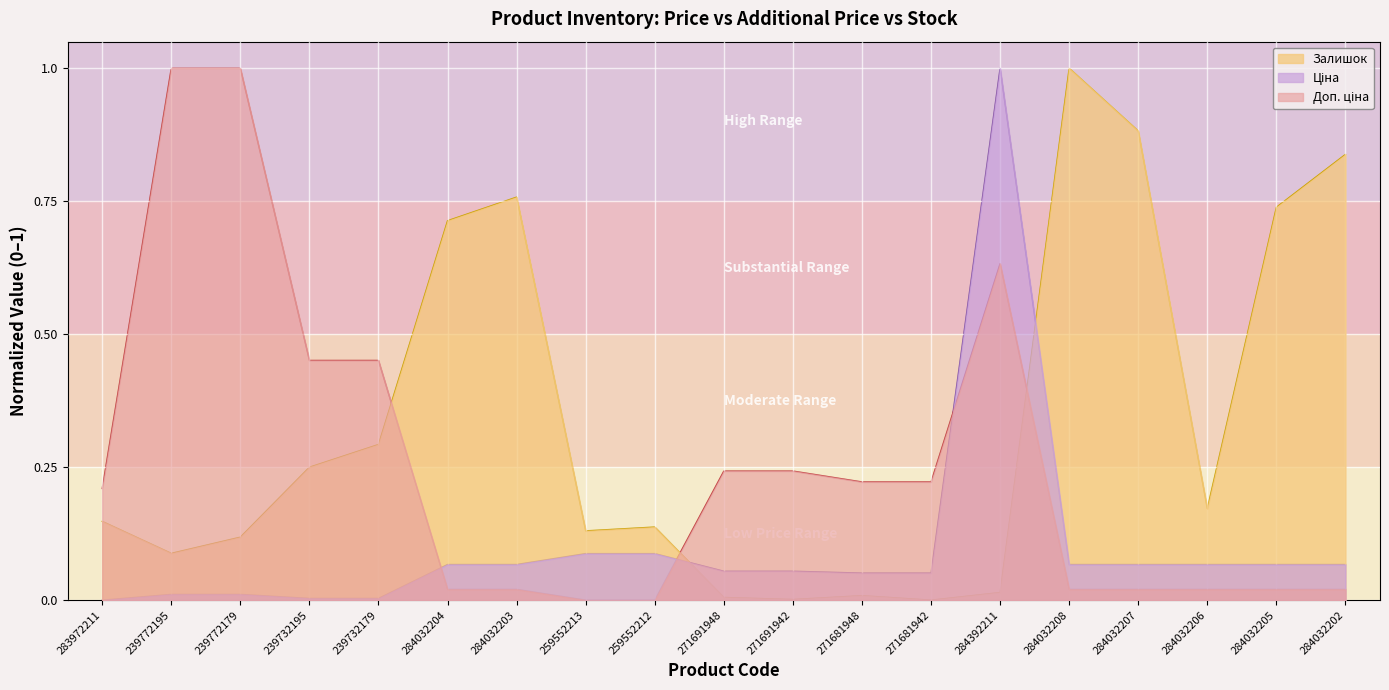

Reading right to left, what are all the values shown in this chart?

Ціна: 284032202=0.1	284032205=0.1	284032206=0.1	284032207=0.1	284032208=0.1	284392211=1.0	271681942=0.1	271681948=0.1	271691942=0.1	271691948=0.1	259552212=0.1	259552213=0.1	284032203=0.1	284032204=0.1	239732179=0.0	239732195=0.0	239772179=0.0	239772195=0.0	283972211=0.0
Доп. ціна: 284032202=0.0	284032205=0.0	284032206=0.0	284032207=0.0	284032208=0.0	284392211=0.6	271681942=0.2	271681948=0.2	271691942=0.2	271691948=0.2	259552212=0.0	259552213=0.0	284032203=0.0	284032204=0.0	239732179=0.5	239732195=0.5	239772179=1.0	239772195=1.0	283972211=0.2
Залишок: 284032202=0.8	284032205=0.7	284032206=0.2	284032207=0.9	284032208=1.0	284392211=0.0	271681942=0.0	271681948=0.0	271691942=0.0	271691948=0.0	259552212=0.1	259552213=0.1	284032203=0.8	284032204=0.7	239732179=0.3	239732195=0.2	239772179=0.1	239772195=0.1	283972211=0.1